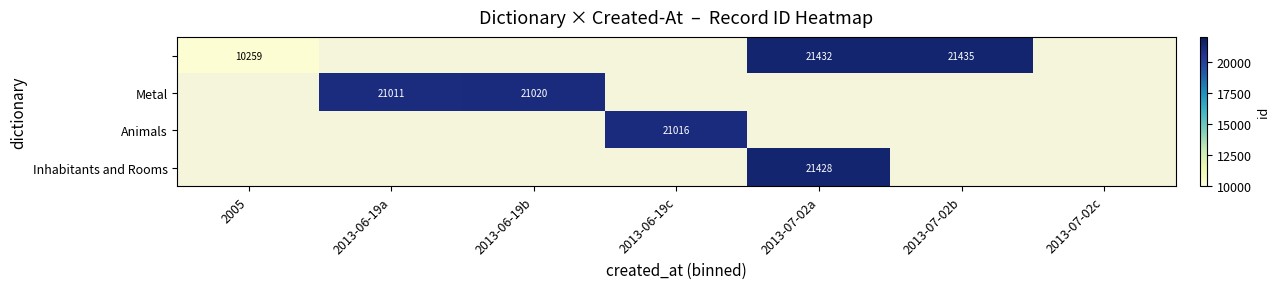

The Inhabitants and Rooms series shows 21428 at 2013-07-02a. True or false?

True